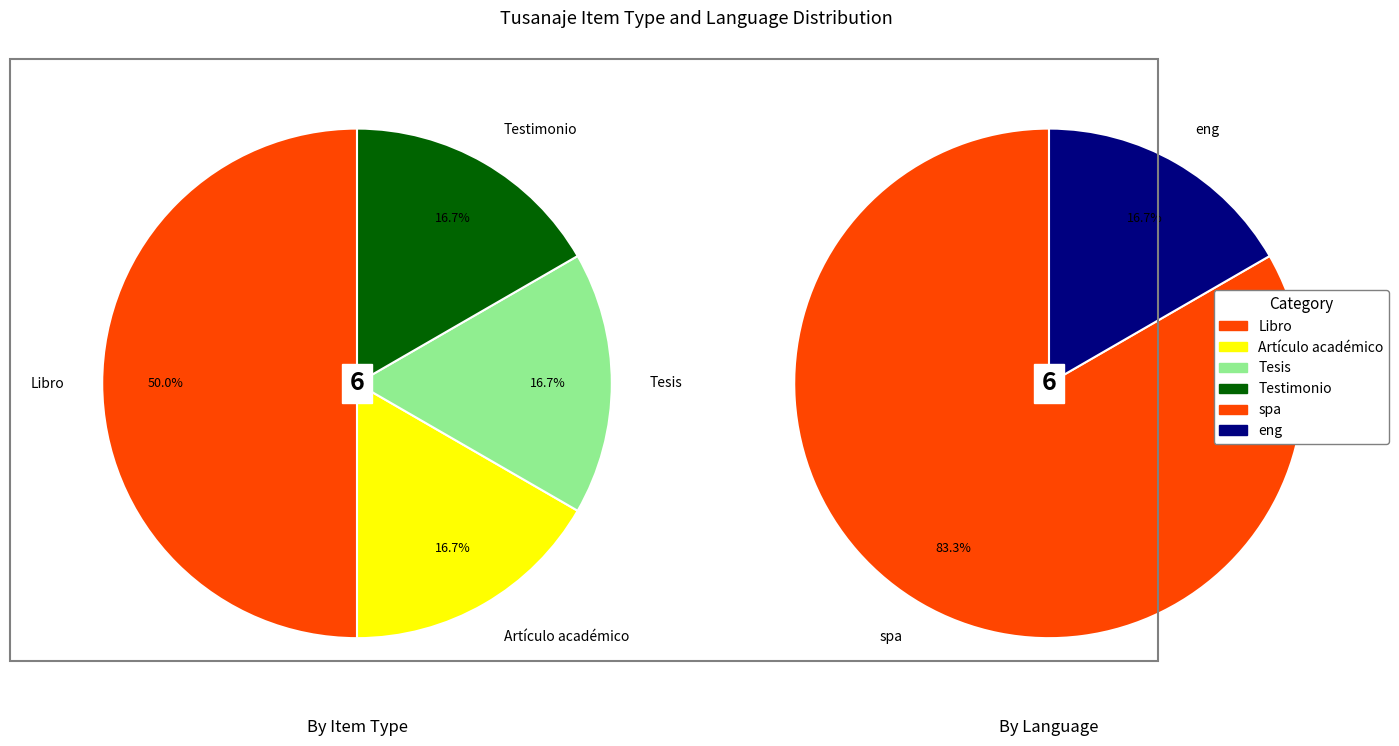

To the nearest percent, what is the combined percentage of Libro and Artículo académico?

67%